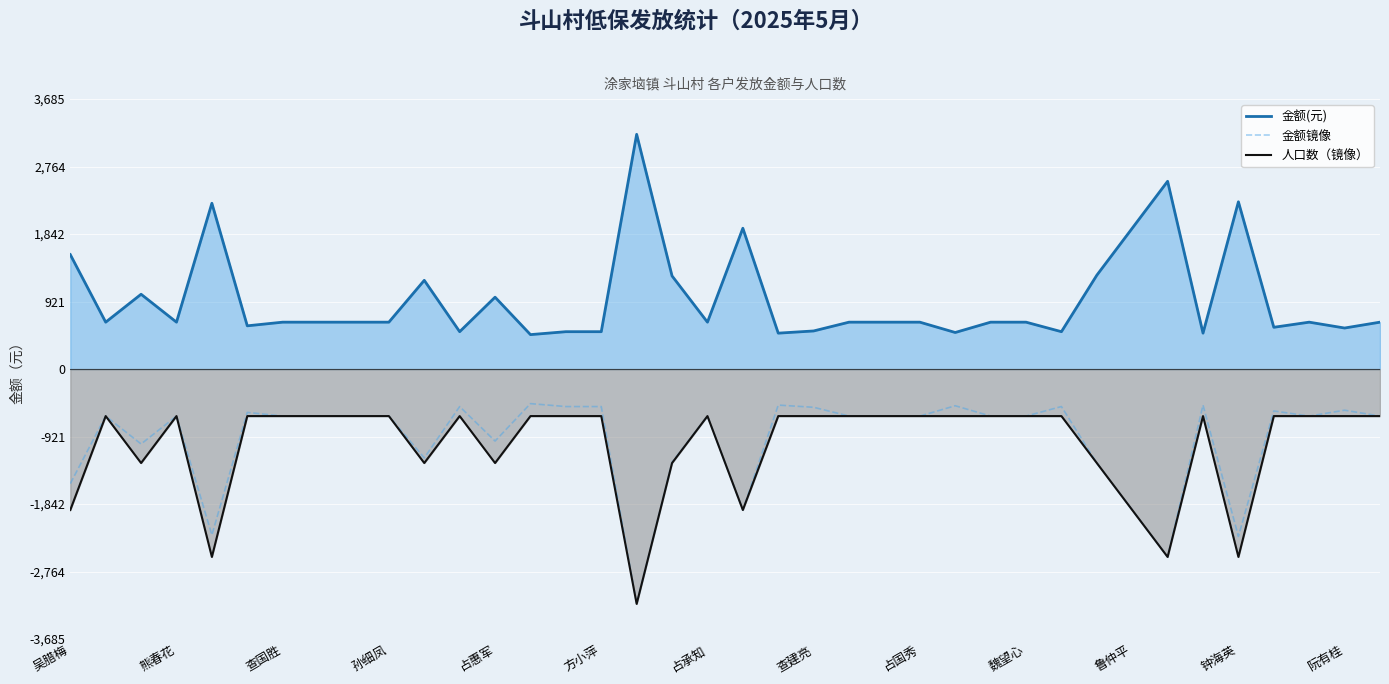

What is the smallest value displayed?

-3205